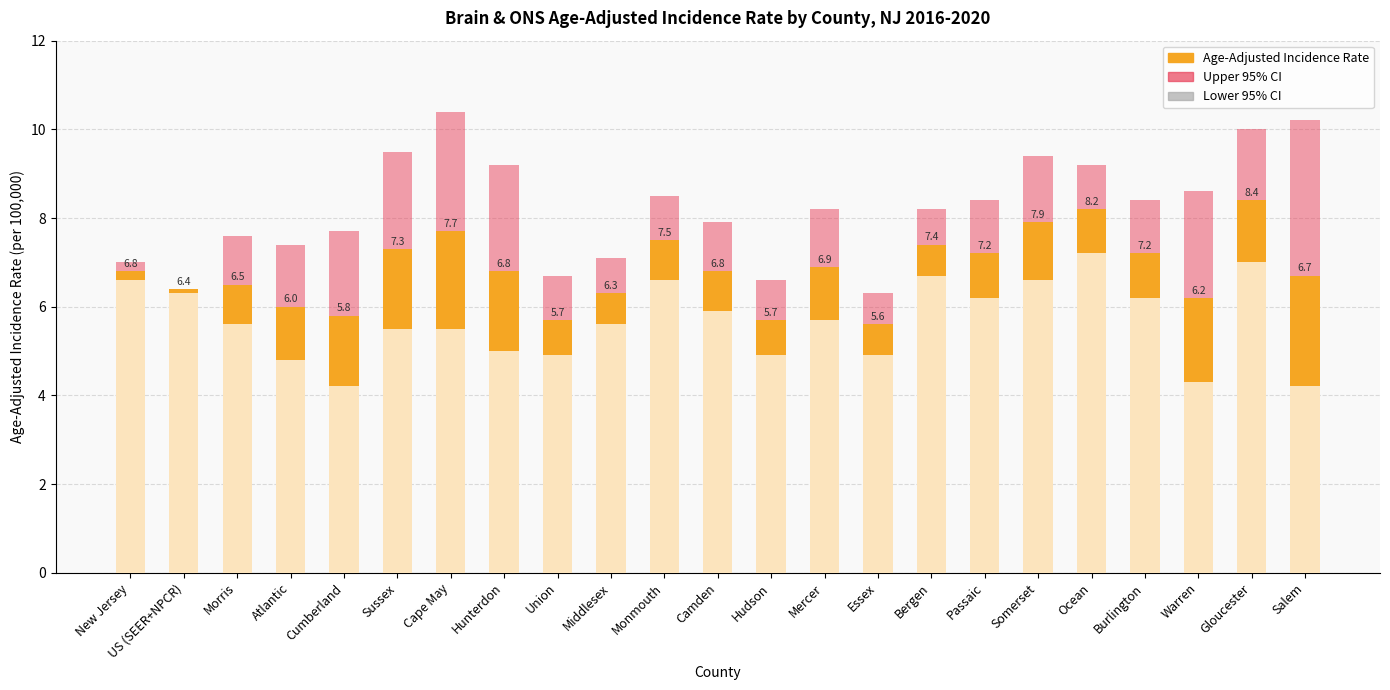

What is the highest value of the Age-Adjusted Incidence Rate series?

8.4